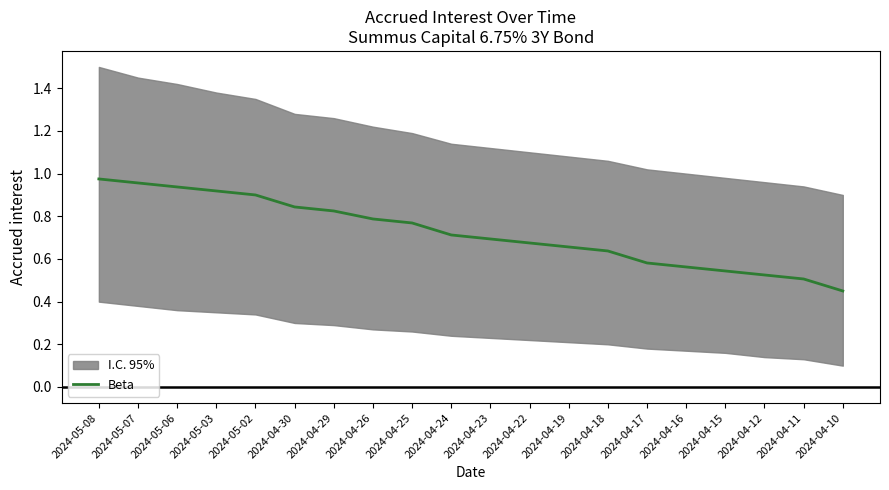

The value at 2024-05-08 is 0.3. True or false?

False